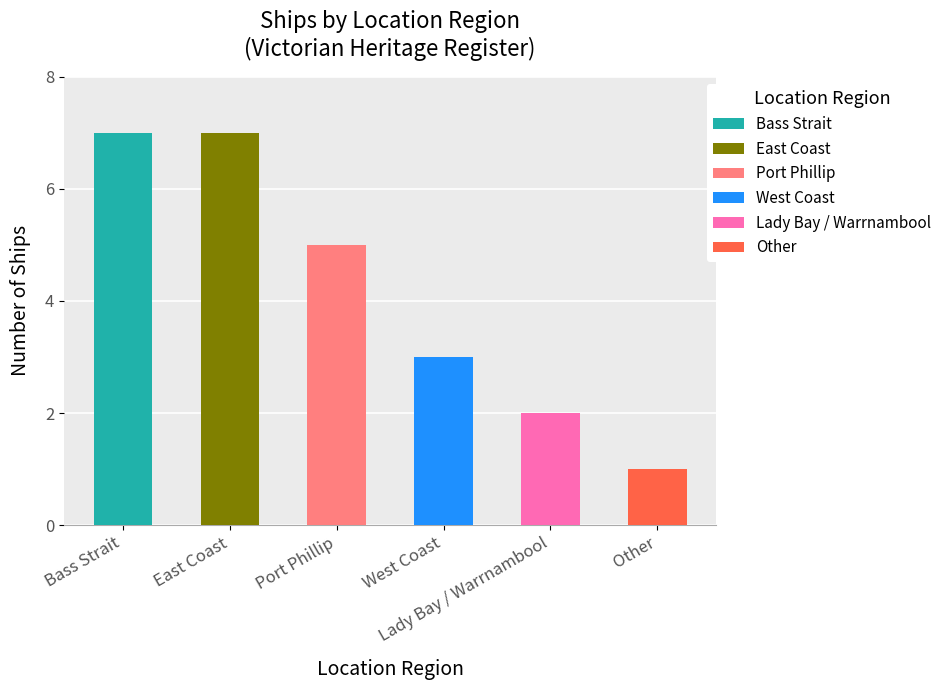

What is the sum of all values?

25